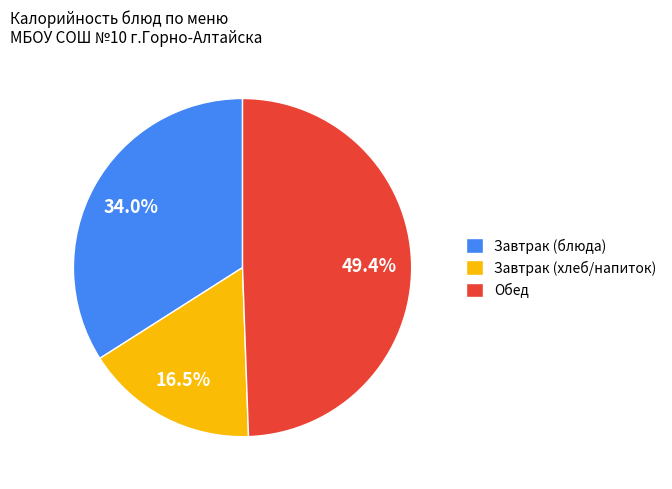

What is the ratio of the value at Обед to the value at Завтрак (блюда)?

1.5